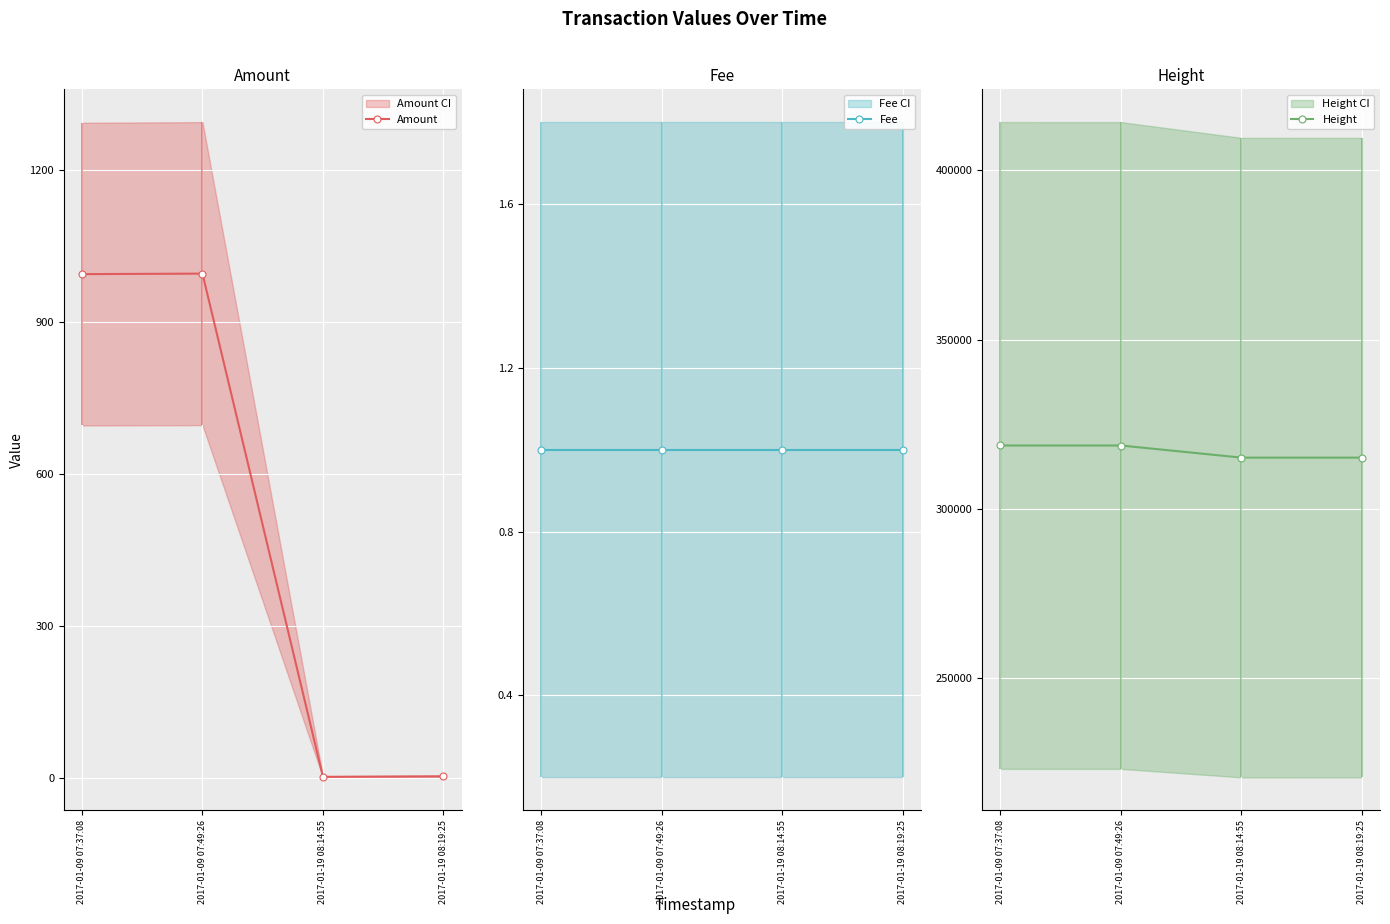

Does the chart display data point markers on the line(s)?

Yes